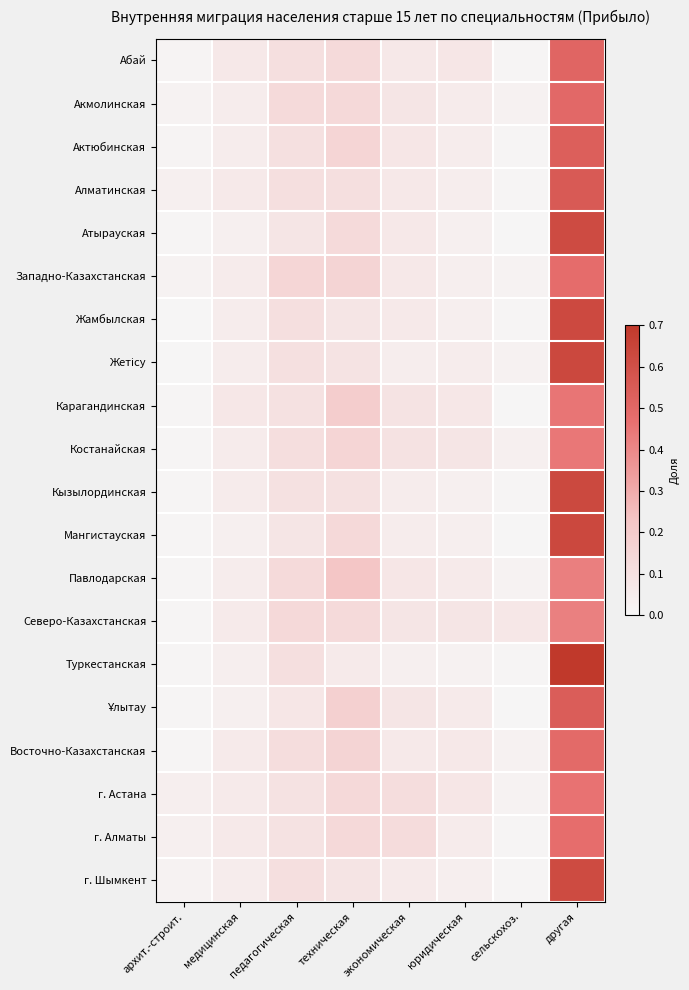

At how many categories does at least one series exceed 0?

8